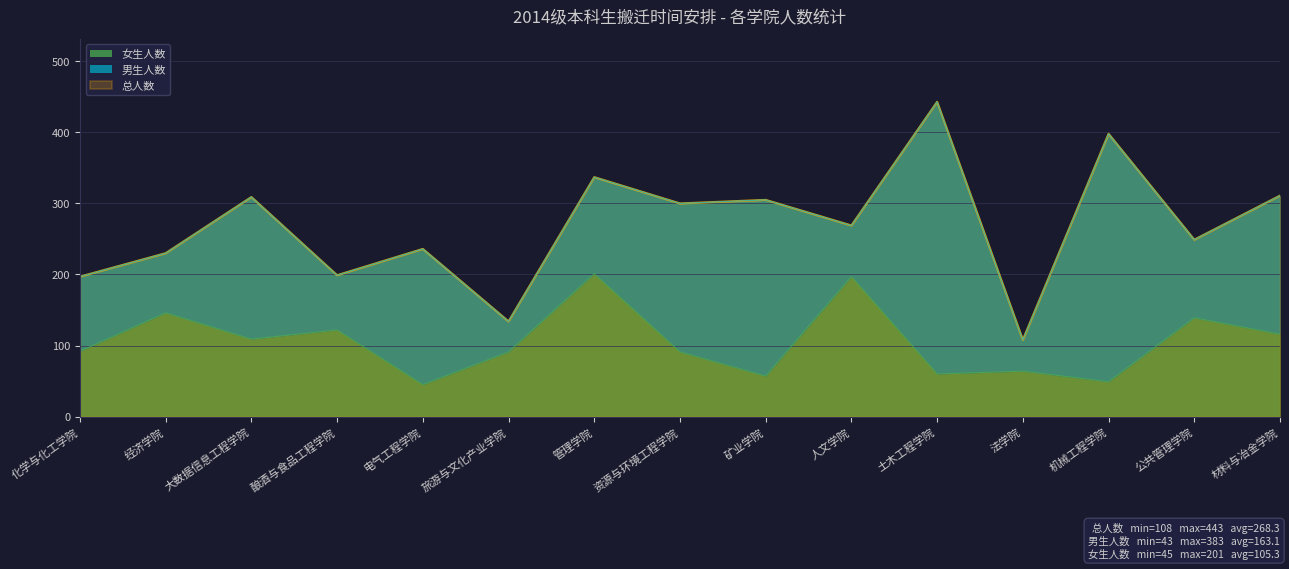

What value does the 总人数 series have at 经济学院?

230